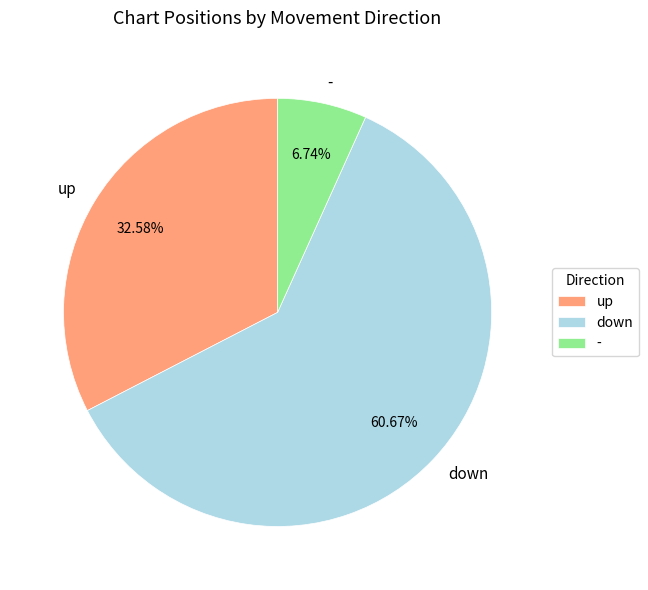

What is the largest slice in the pie chart?

down